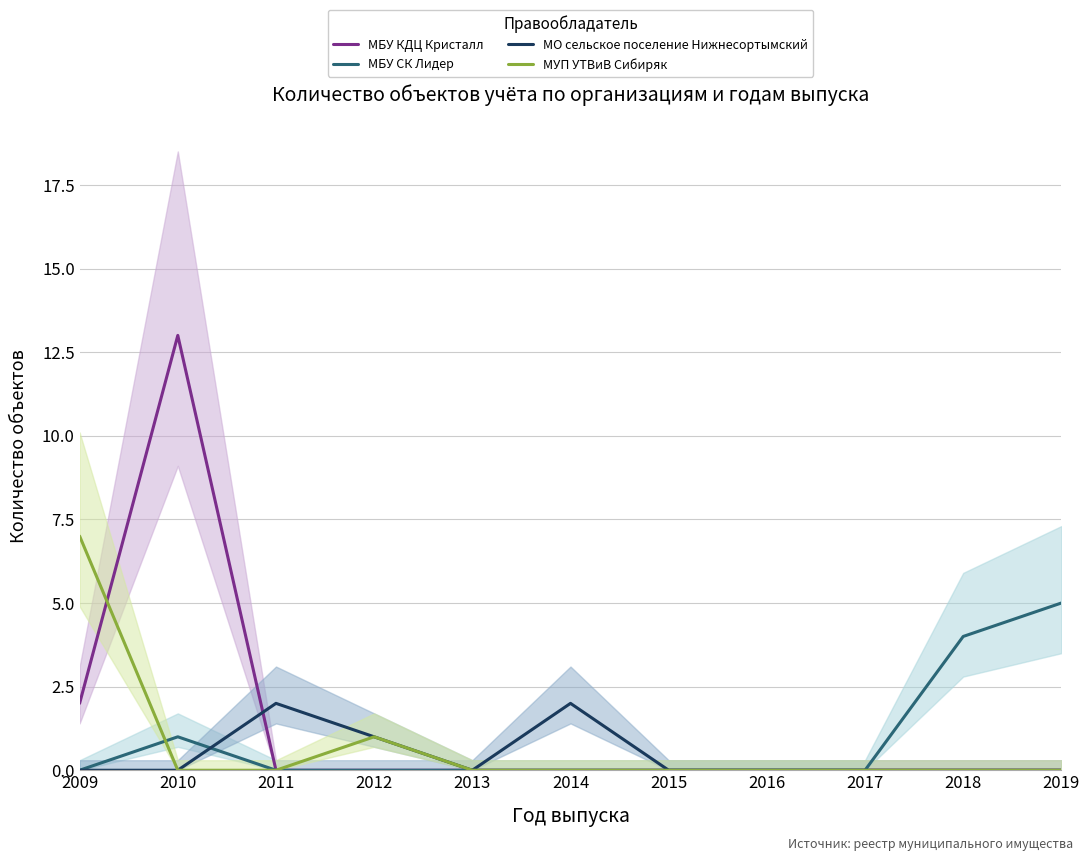

Which series has the largest total across all categories?

МБУ КДЦ Кристалл